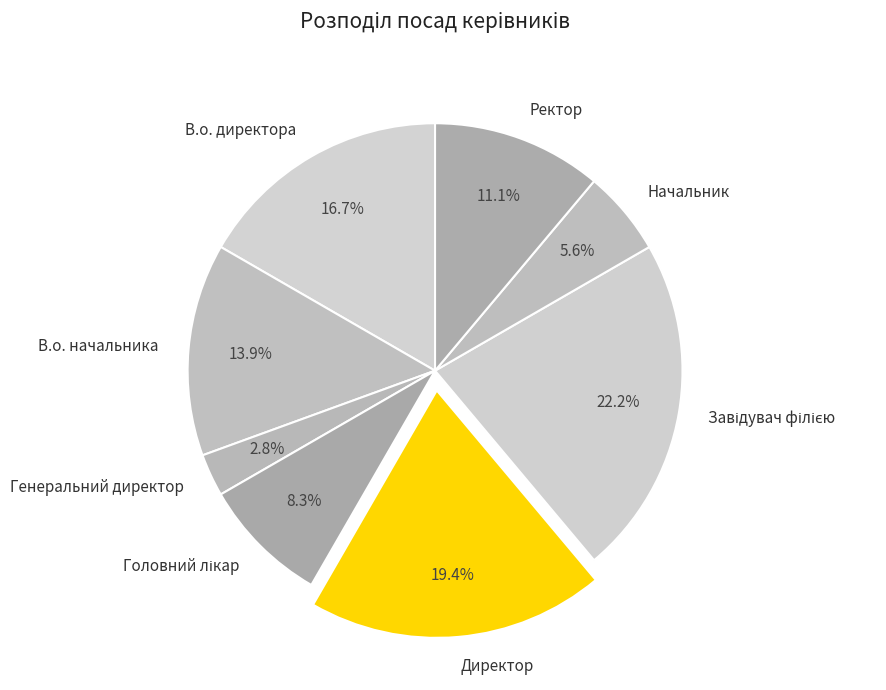

What portion of the pie excludes Генеральний директор?

97.2%